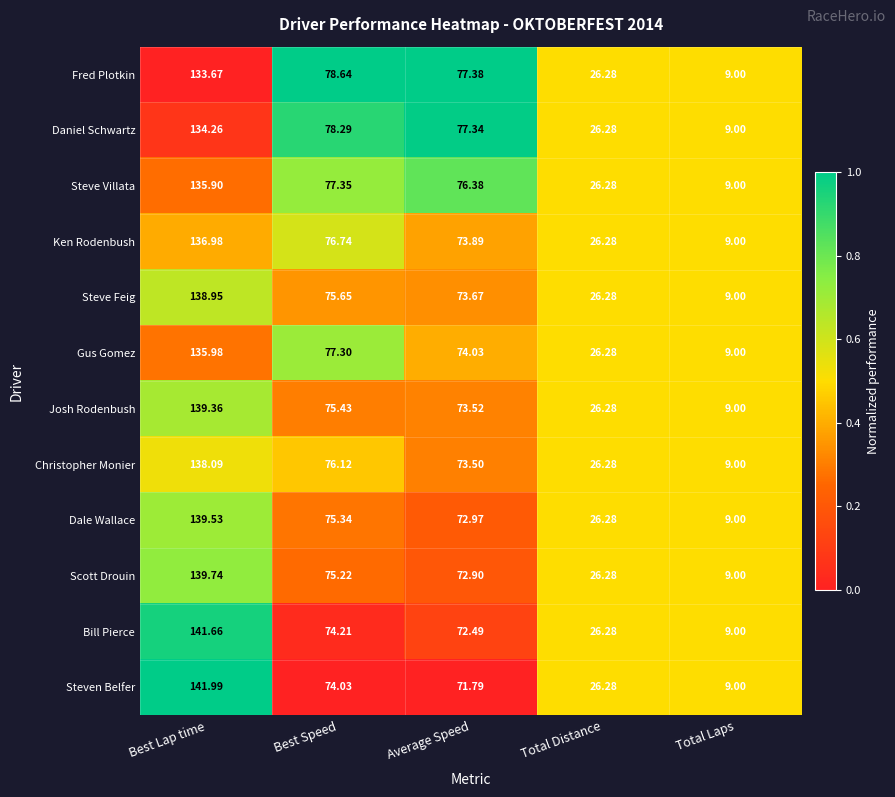

Which label corresponds to the largest value in the chart?

Best Lap time